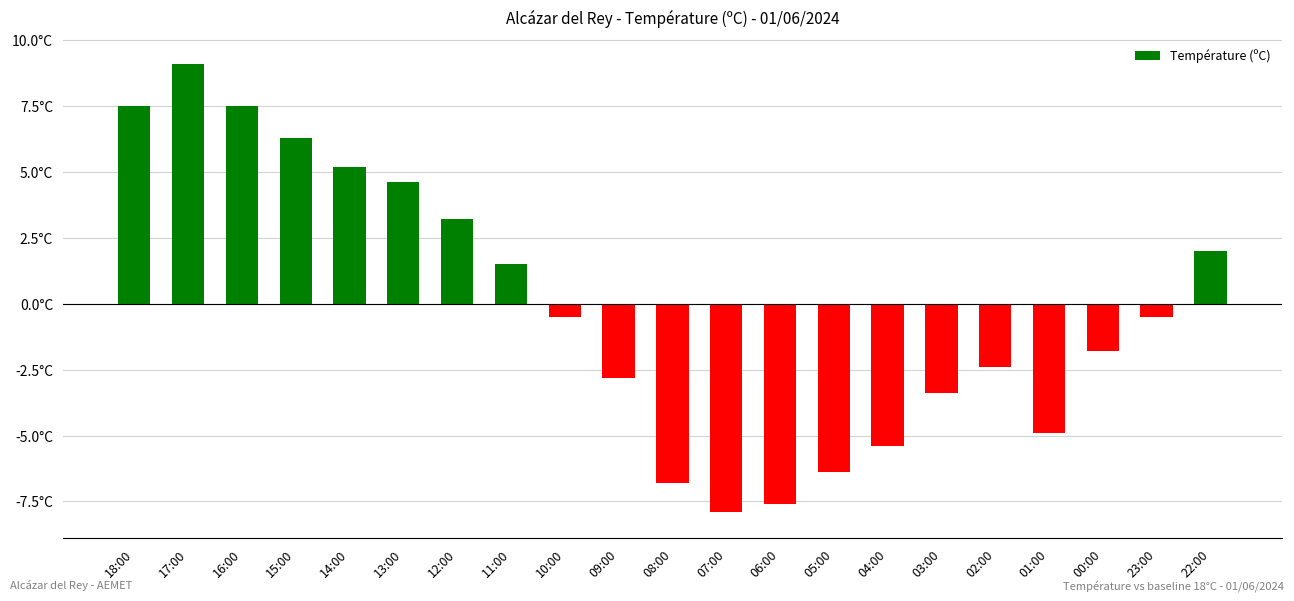

Between 14:00 and 10:00, which is larger?

14:00